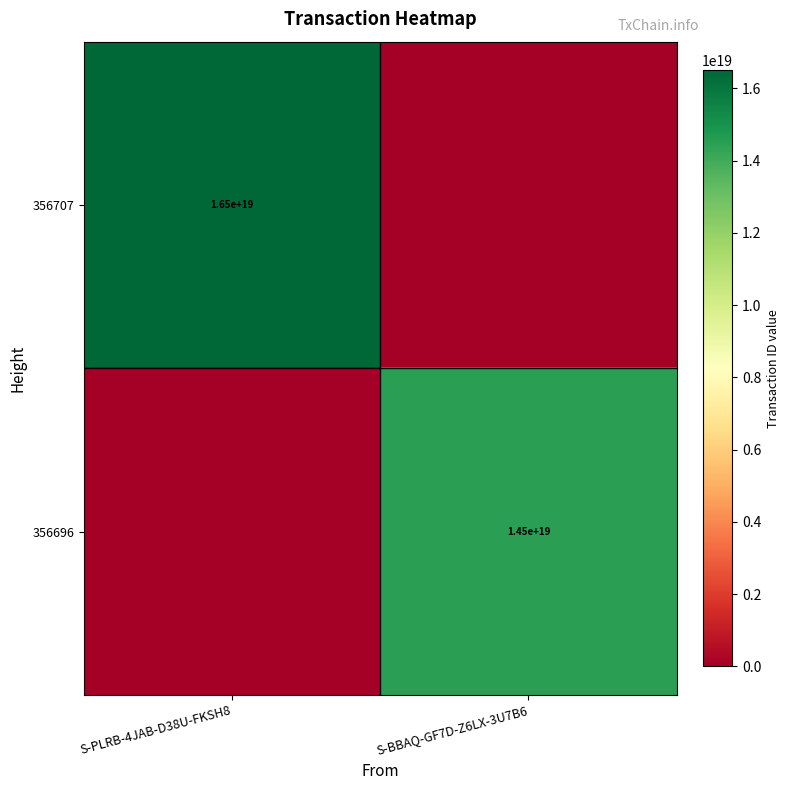

The 356707 series shows 27407495647509114880 at S-PLRB-4JAB-D38U-FKSH8. True or false?

False